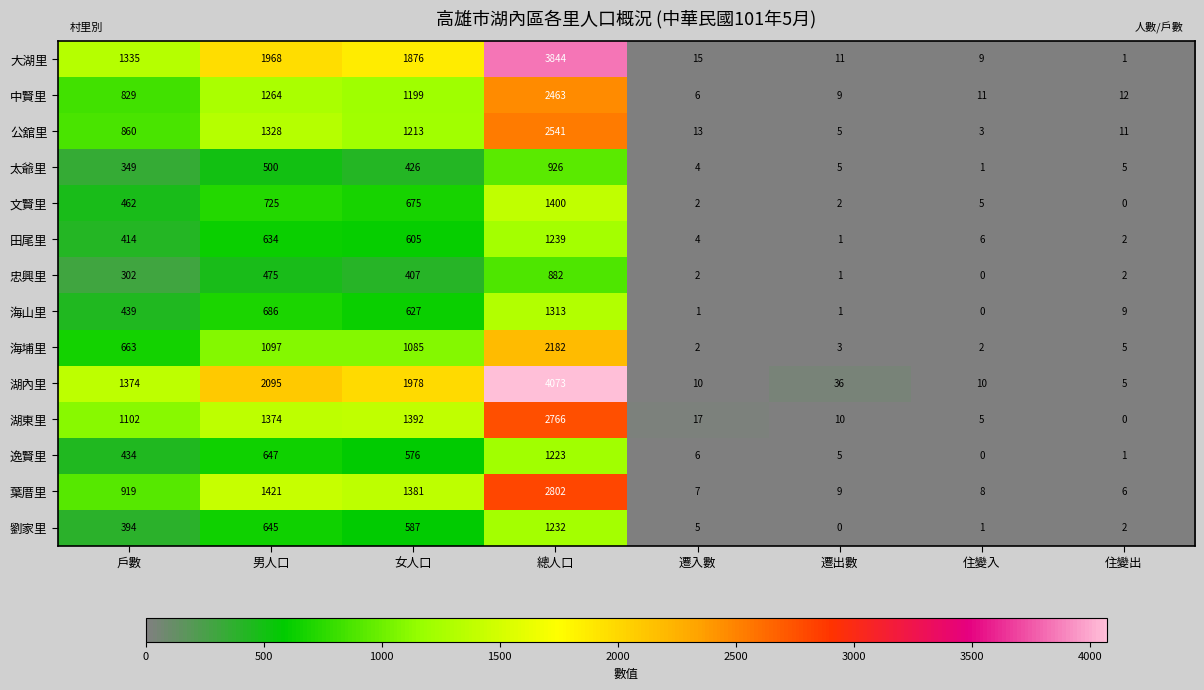

Which series has the largest range (max minus min)?

湖內里